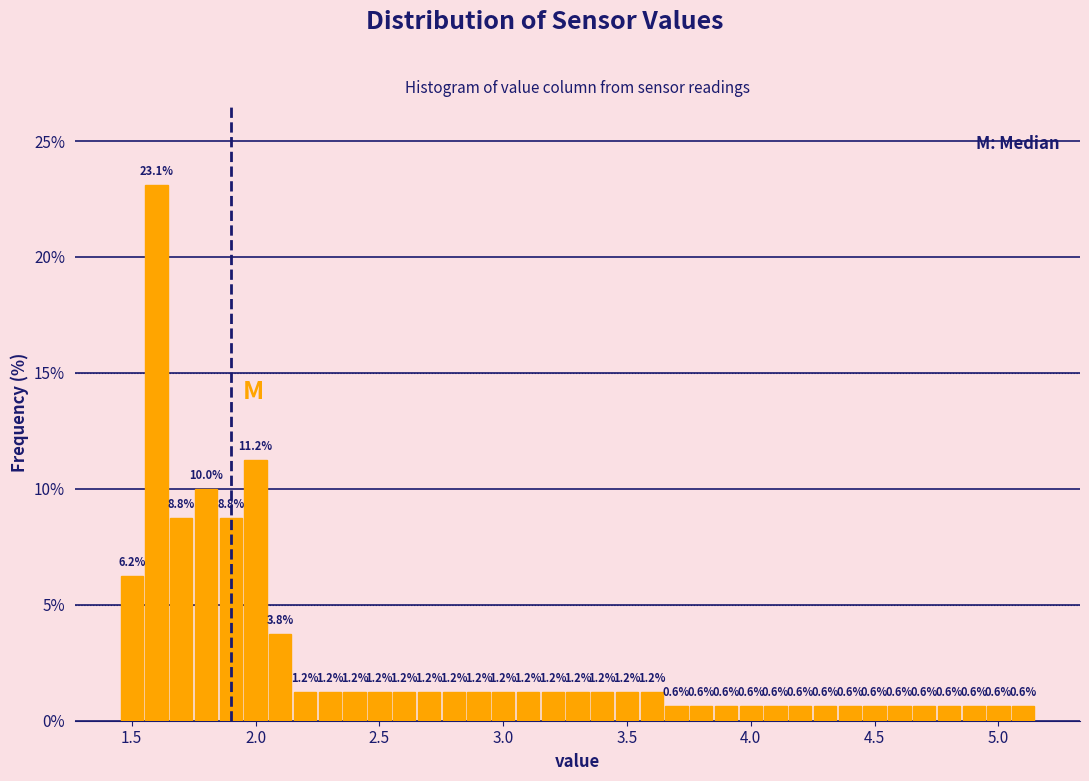

Around what value on the x-axis is the tallest bar? Give the approximate position of its centre, as read against the axis.

1.60